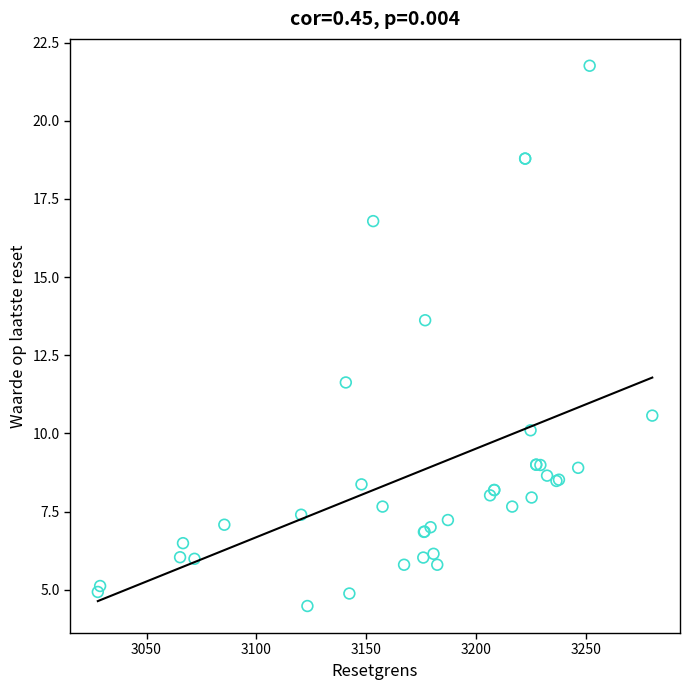

What Y value in the scatter plot is closest to 13?

13.6